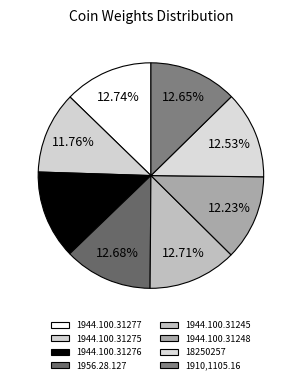

To the nearest percent, what is the average slice percentage?

12%